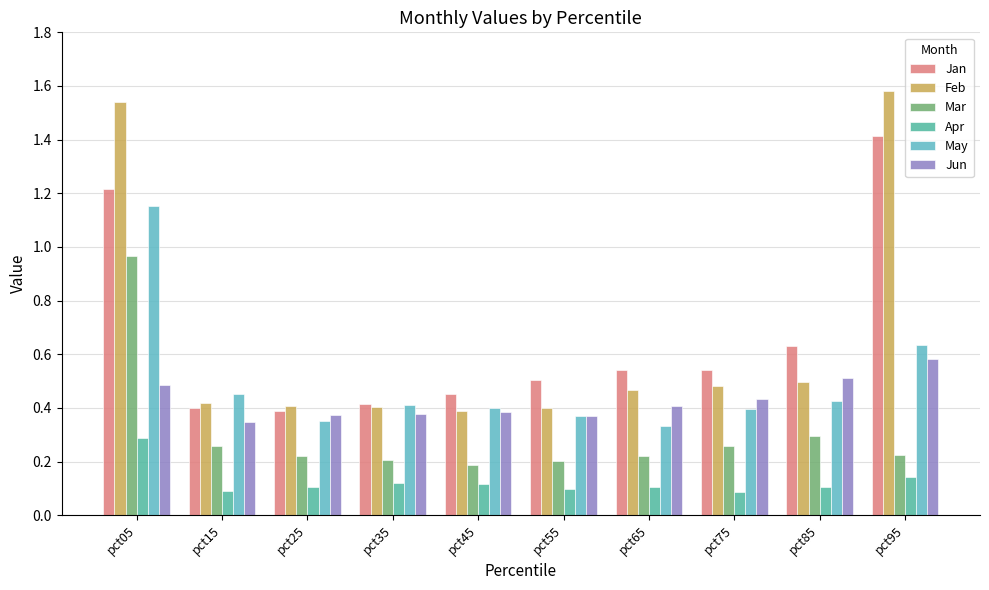

What is the sum of all Feb values?

6.6